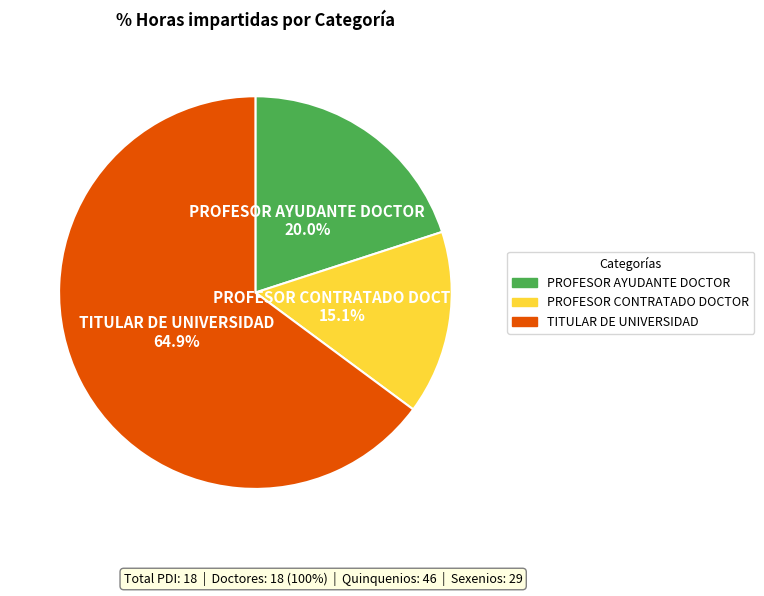

Does any single category account for the majority?

Yes